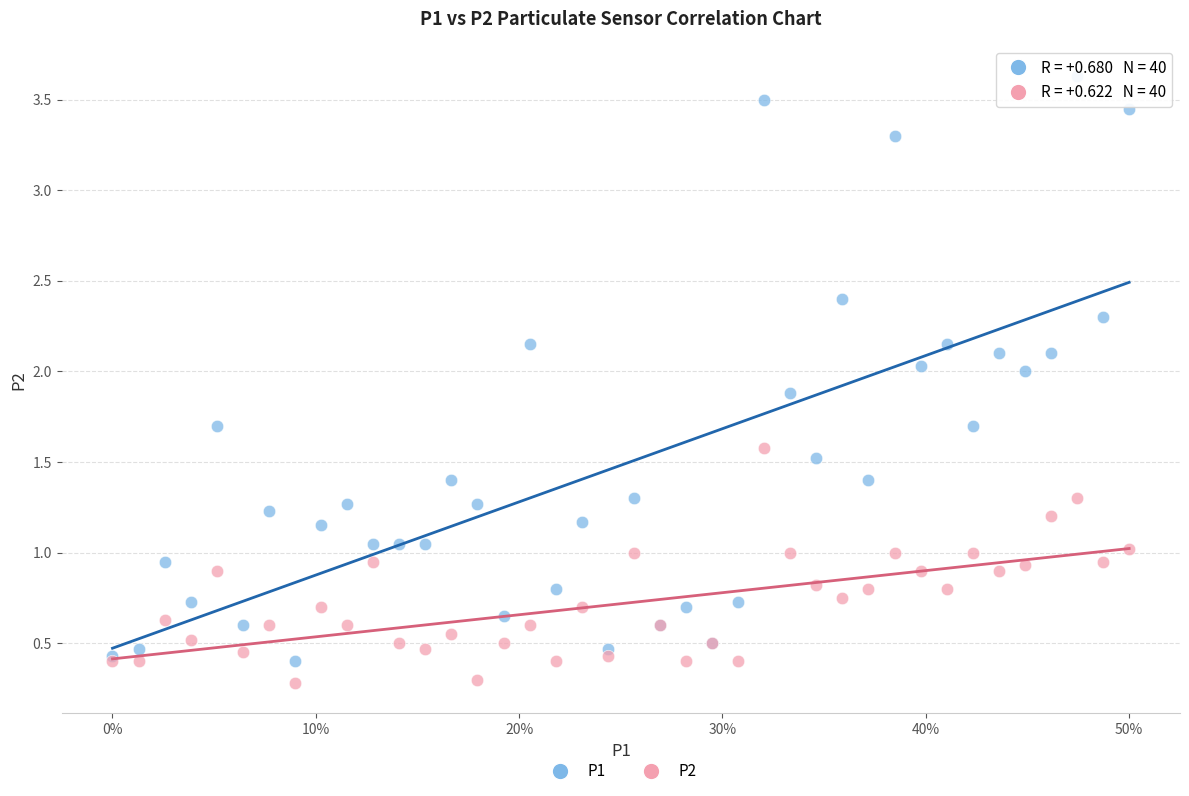

Which series has the largest Y range (max minus min)?

P1